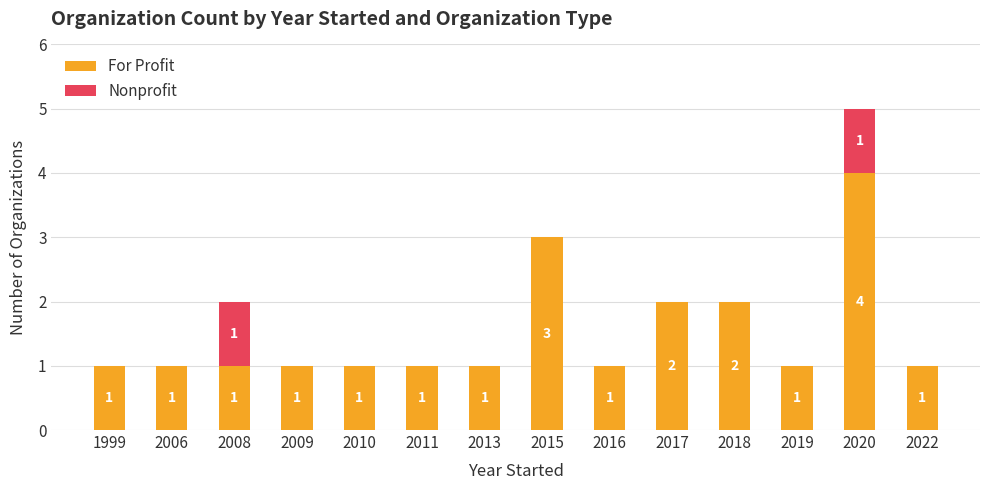

What are all the series names shown in the legend?

For Profit, Nonprofit